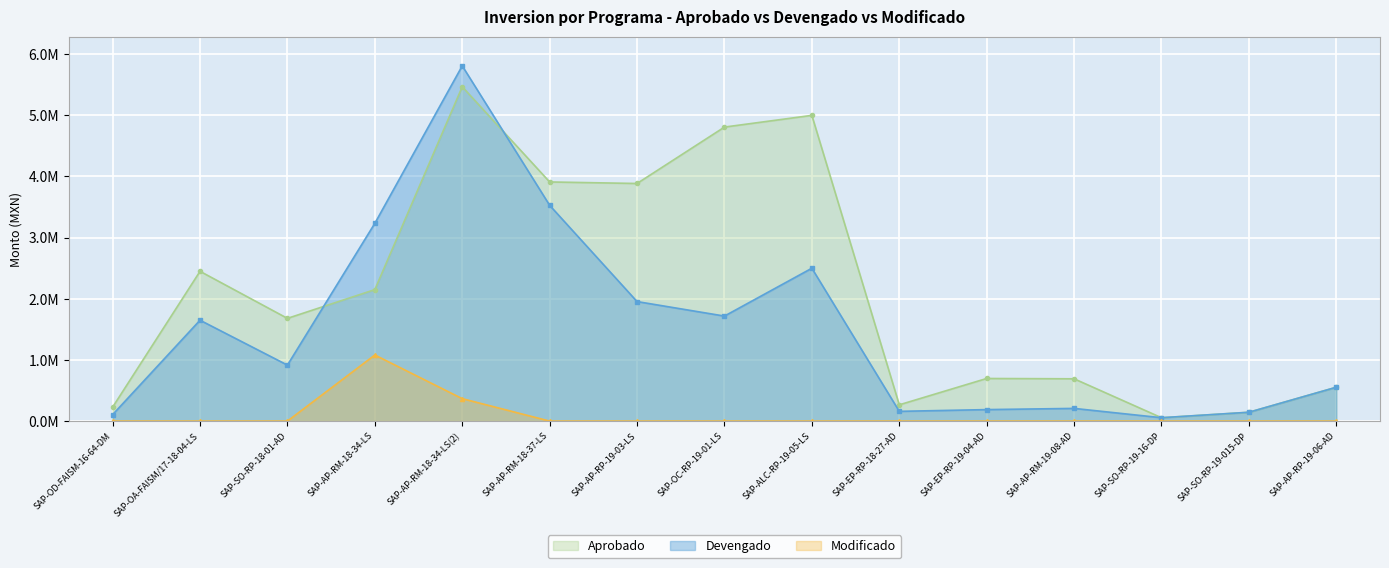

How many data points in Devengado are above 915487?

8